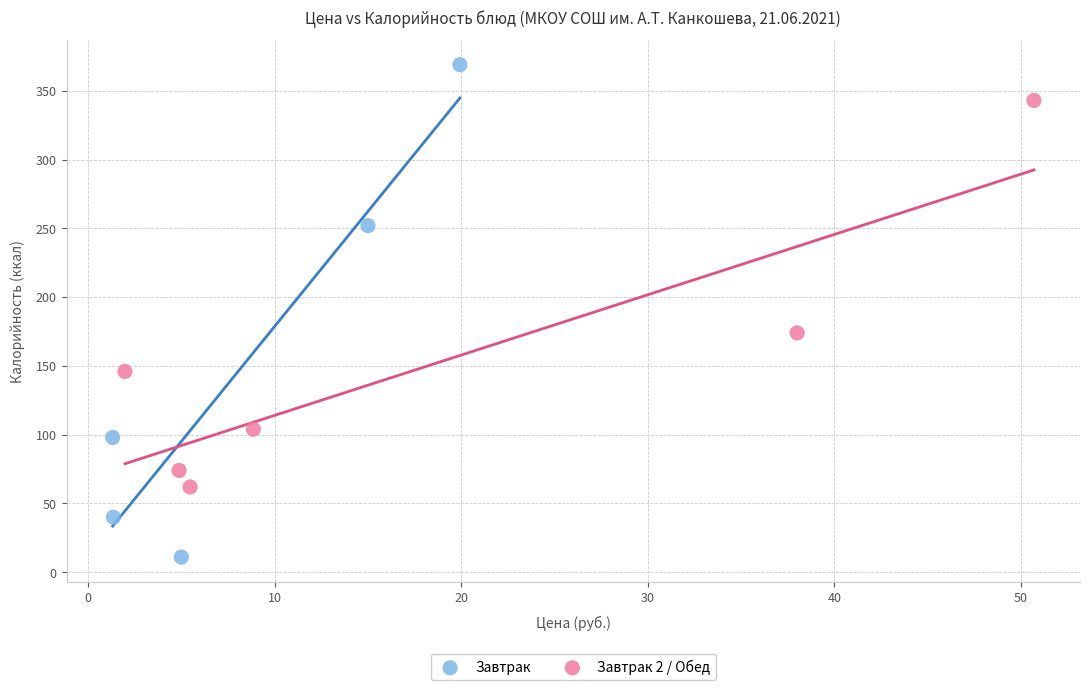

Which series has the largest Y range (max minus min)?

Завтрак